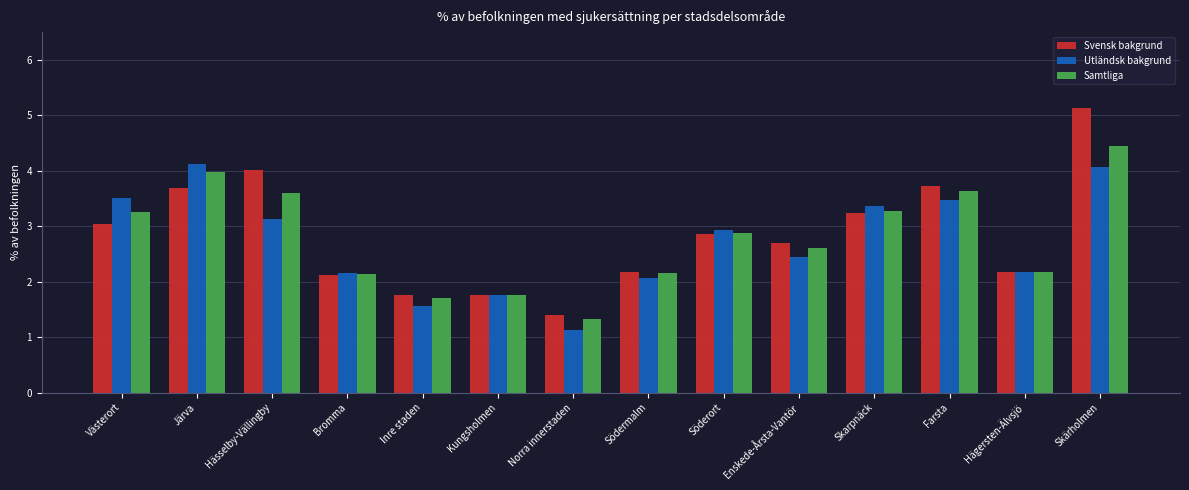

What is the lowest value of the Svensk bakgrund series?

1.4